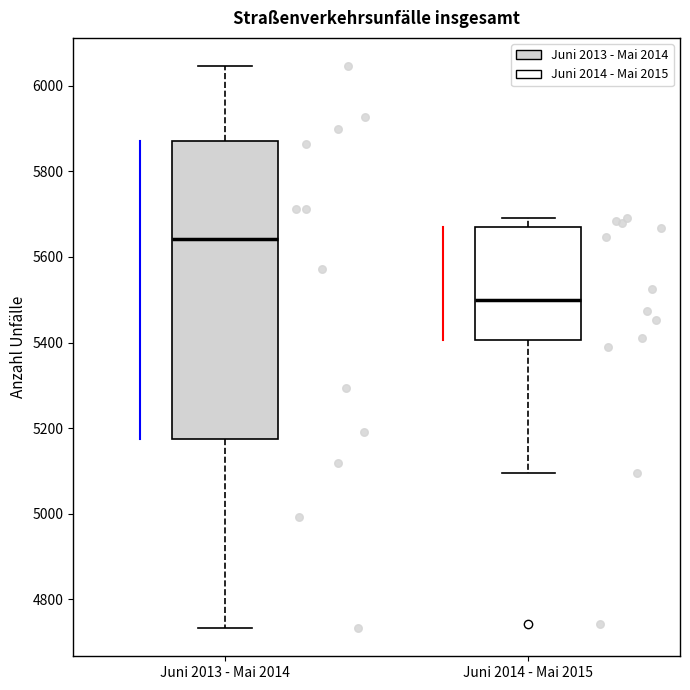

Reading left to right, transcribe this box plot: for each box, give where its median line is, the range the box spans, and where its two whiskers end, as read against the y-axis. The values are not printed on the chart, so give them approximately, as read against the axis.

Juni 2013 - Mai 2014: median 5640, box 5180 to 5880, whiskers 4740 to 6040
Juni 2014 - Mai 2015: median 5500, box 5400 to 5680, whiskers 5100 to 5700